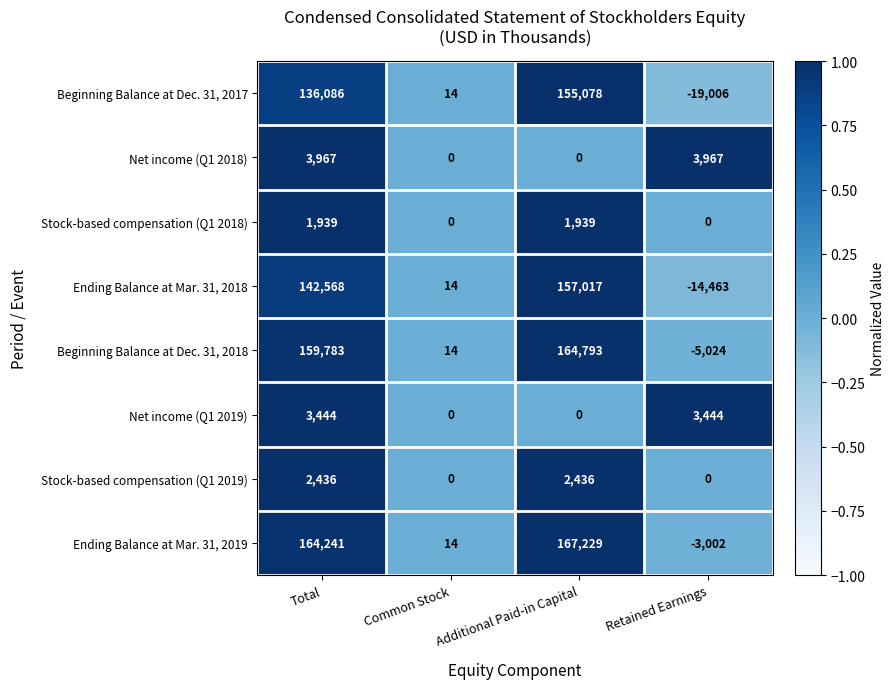

Which series changed the most between Total and Retained Earnings?

Ending Balance at Mar. 31, 2019